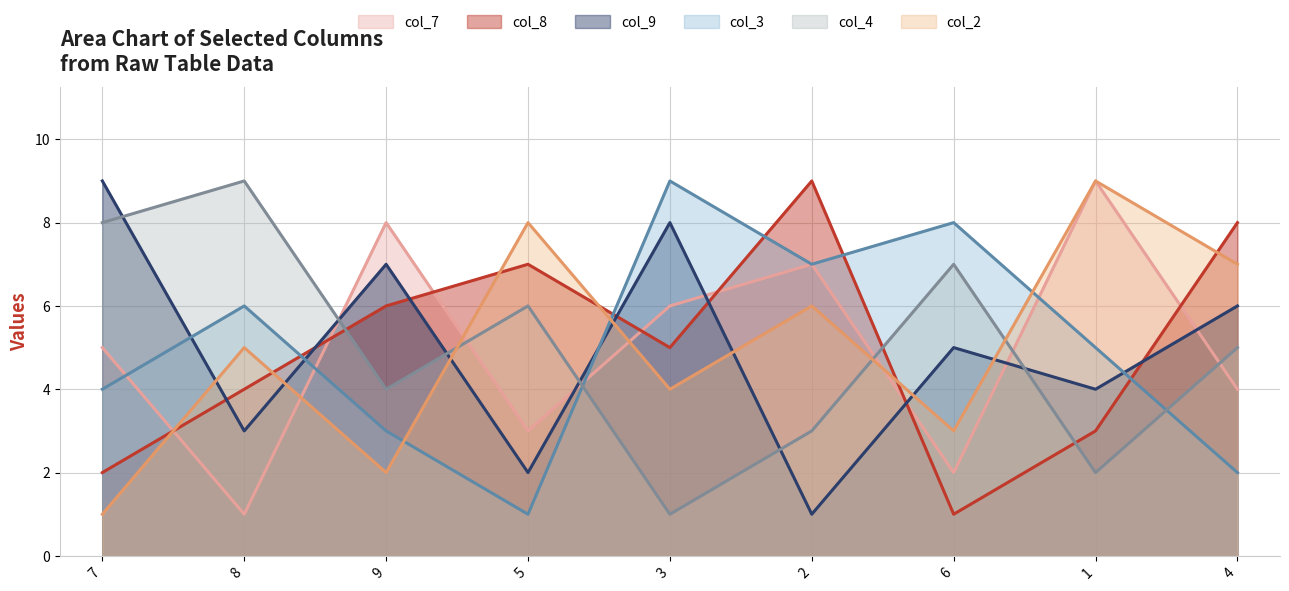

What are all the series names shown in the legend?

col_7, col_8, col_9, col_3, col_4, col_2